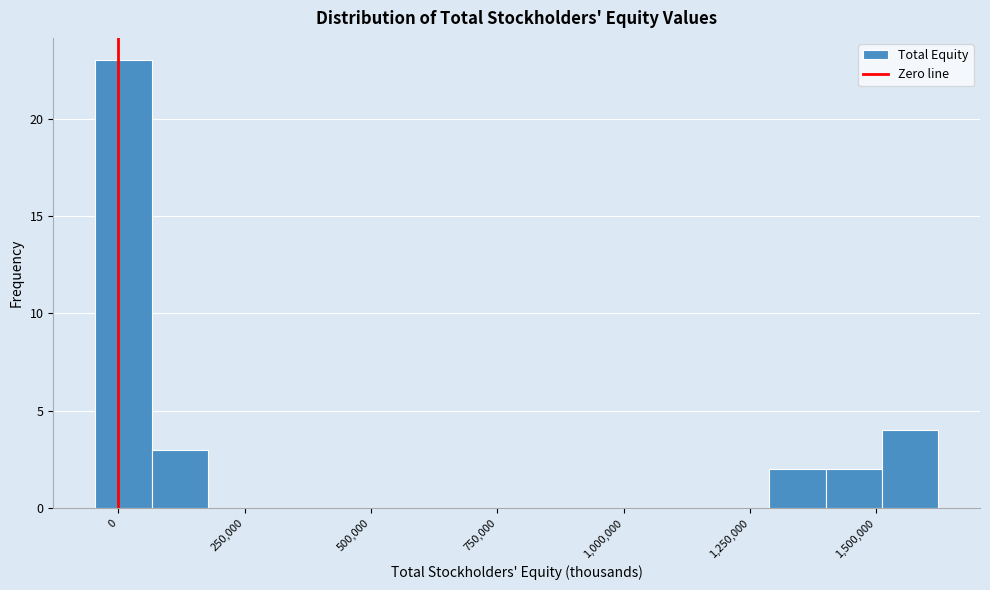

Read against the x-axis, roughly where is the centre of the tallest bar?

0